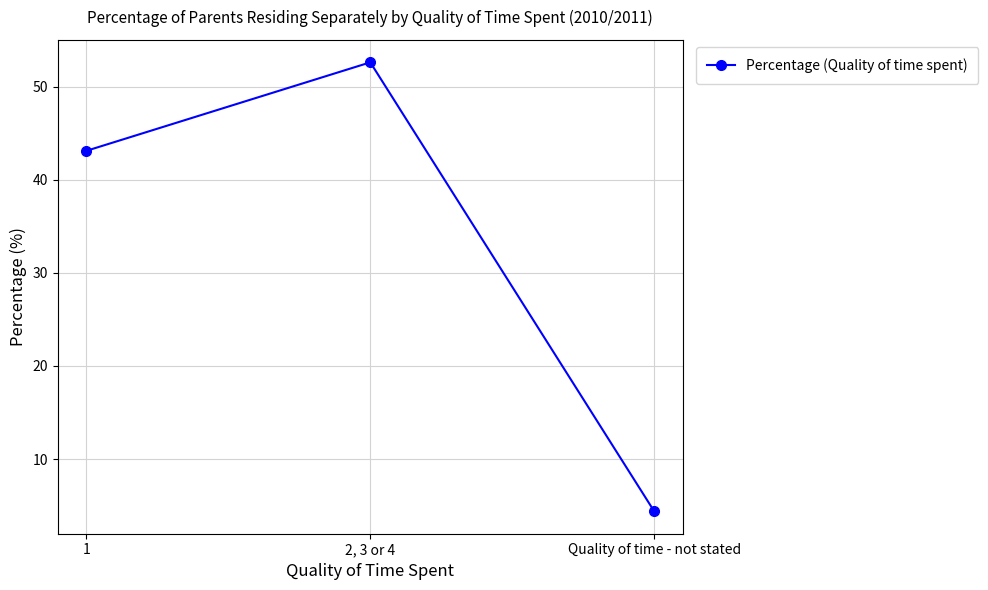

Is it true that the value at 1 is 43.1?

True